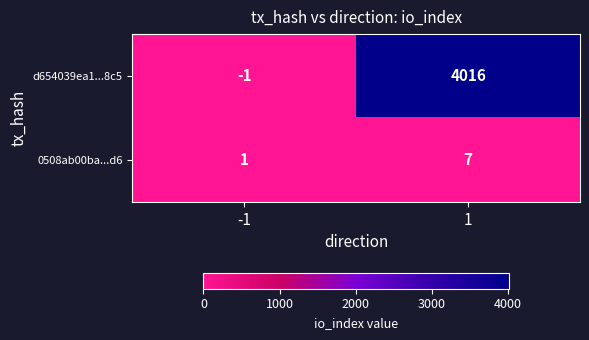

At which category is the sum across all series the highest?

1